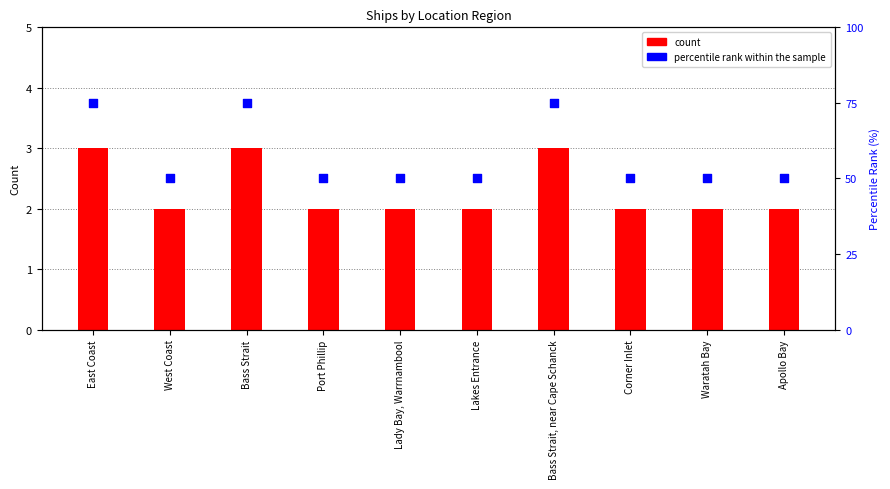

What are all the series names shown in the legend?

count, percentile rank within the sample